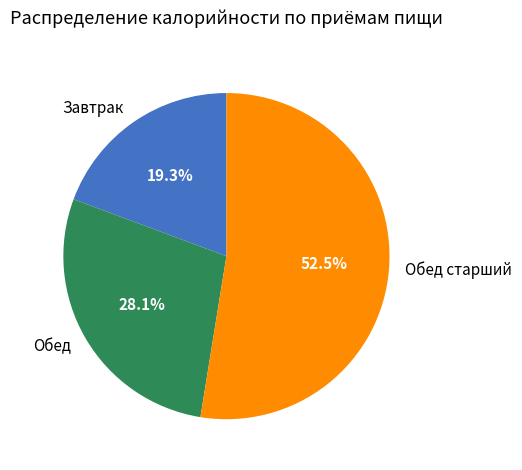

Between Обед старший and Завтрак, which is larger?

Обед старший